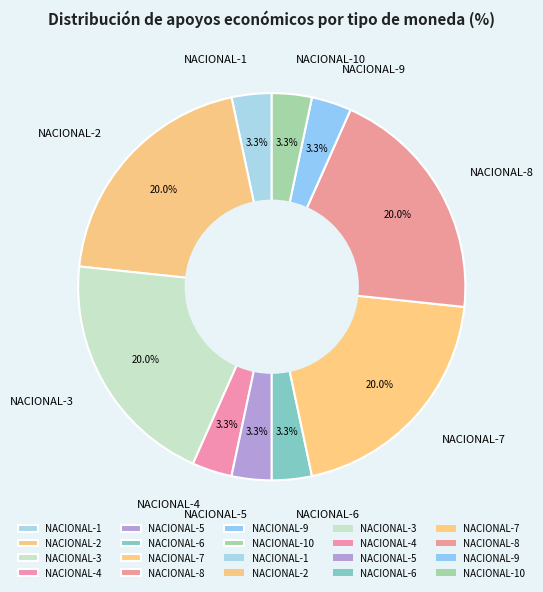

Is there any slice that represents more than half of the pie?

No